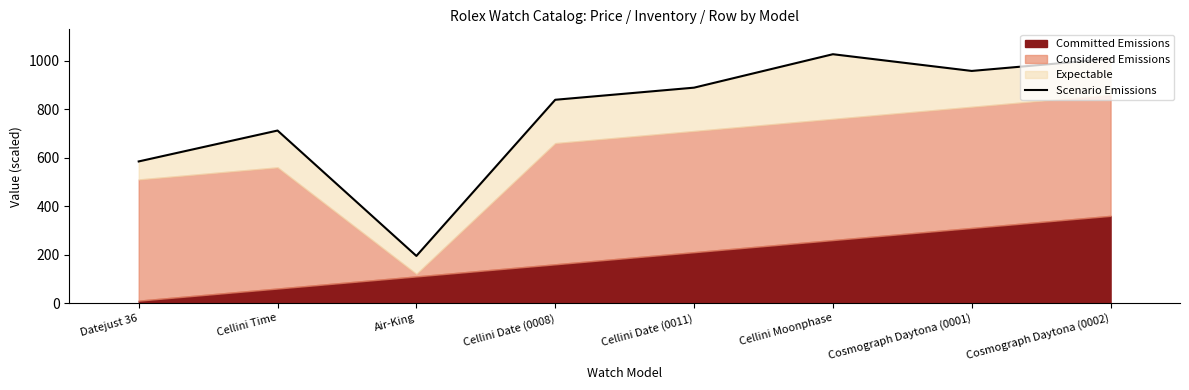

True or false: the data shows 1039.7 at Cellini Time.

False